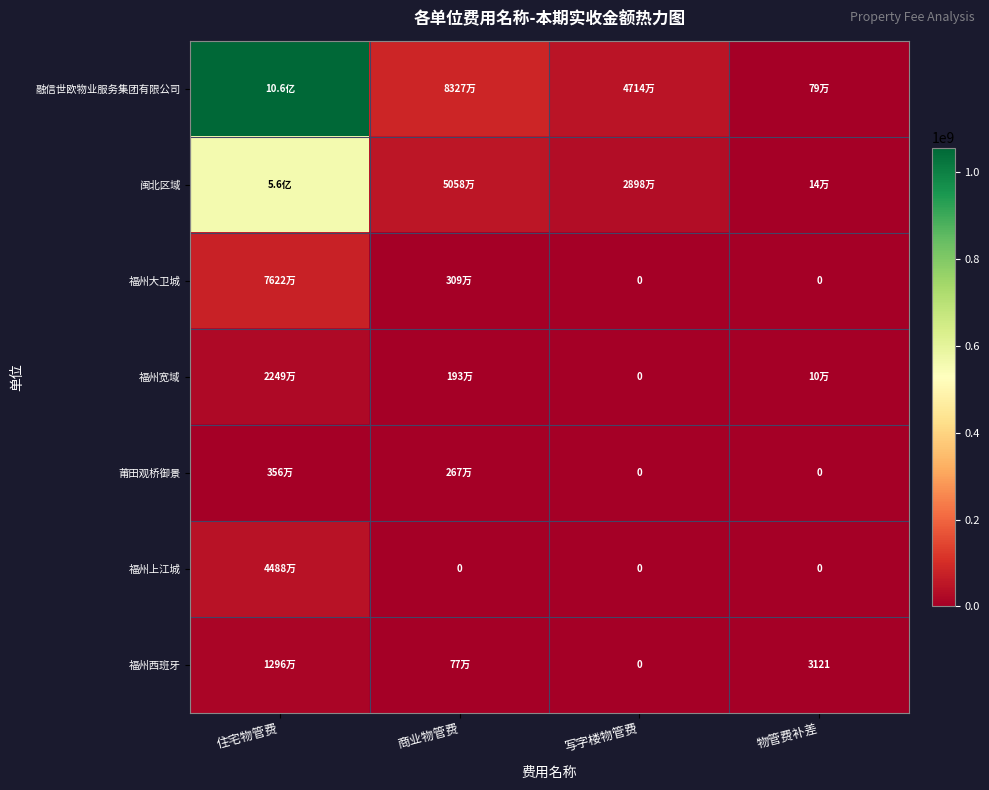

Rank the categories by 福州上江城 value from lowest to highest.

商业物管费, 写字楼物管费, 物管费补差, 住宅物管费